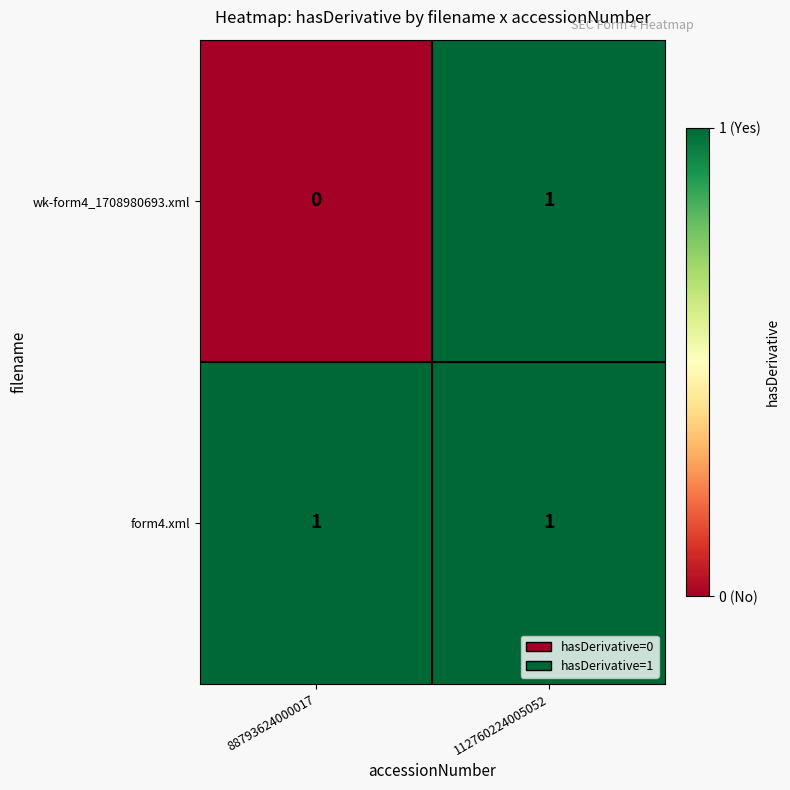

Between 88793624000017 and 112760224005052, which series saw the biggest shift?

wk-form4_1708980693.xml